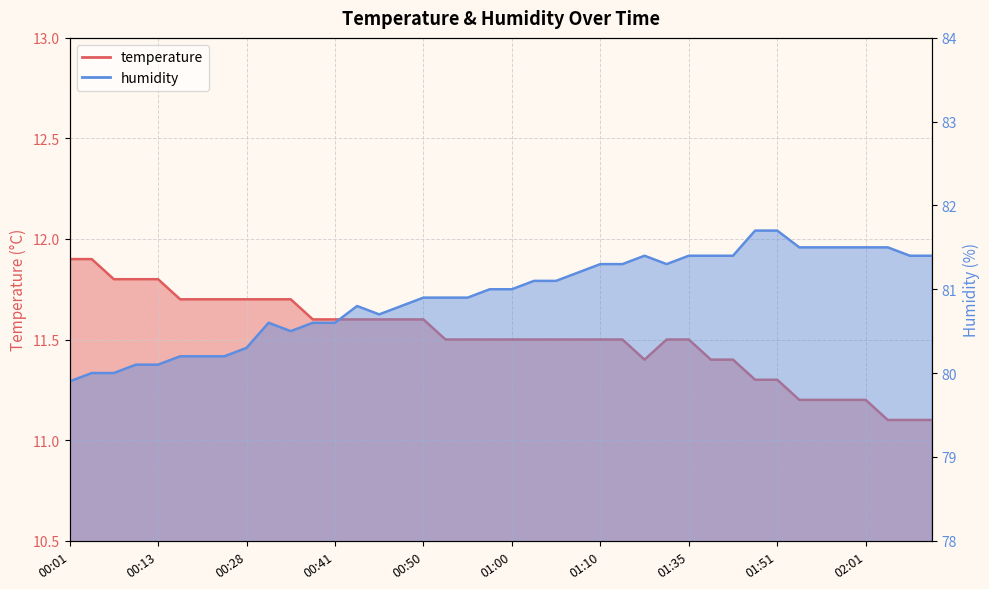

Which series has the widest spread of values?

humidity